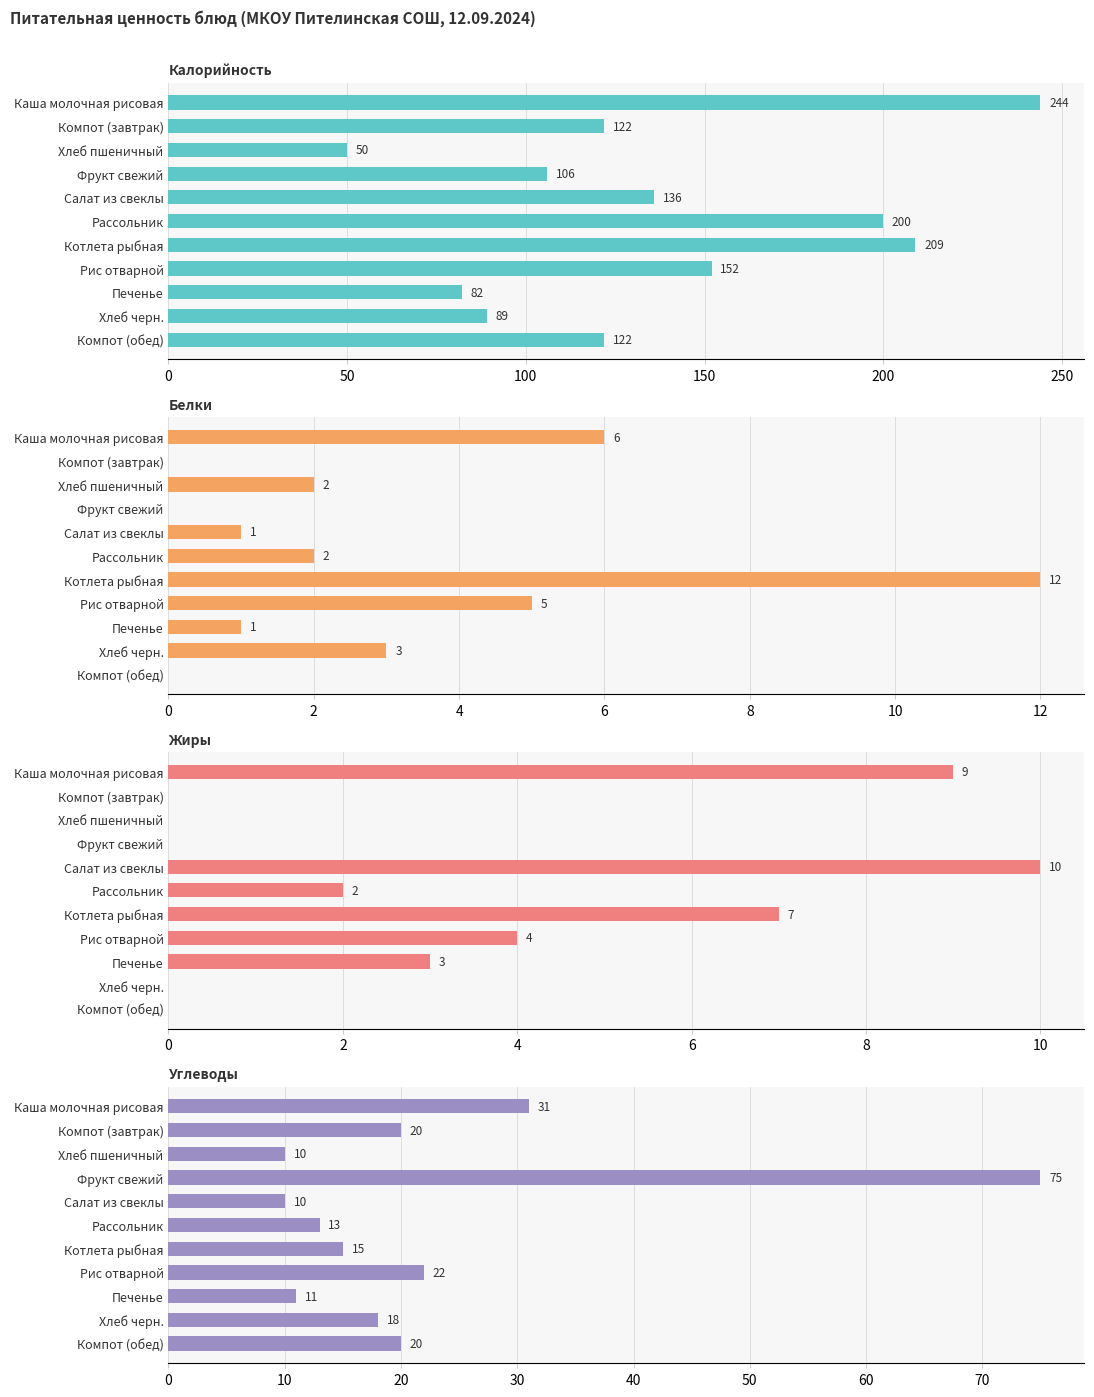

Rank the series by their maximum value, from lowest to highest.

Жиры, Белки, Углеводы, Калорийность